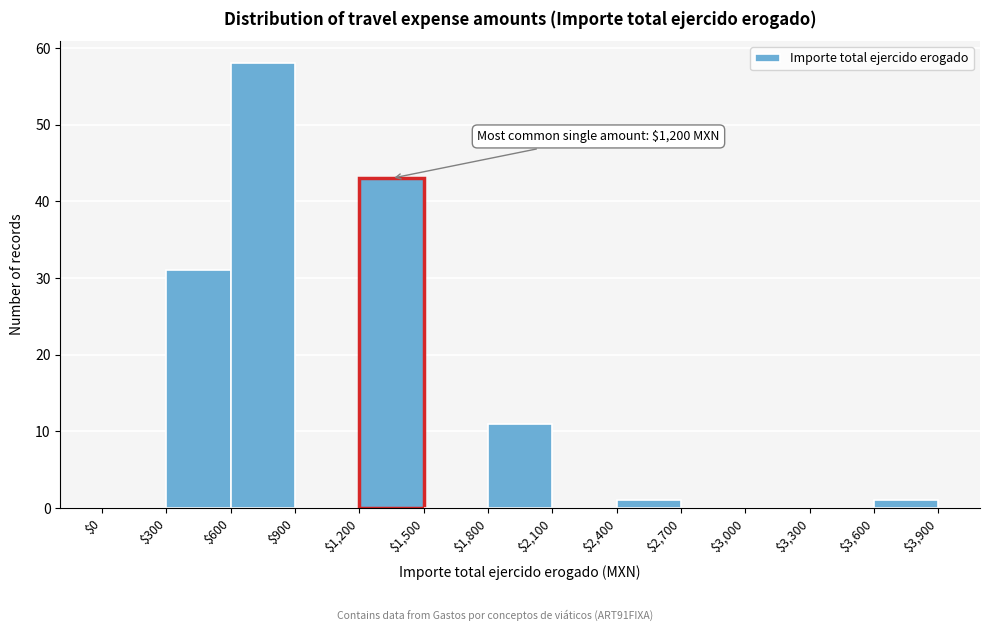

Over which range of the x-axis is the bar tallest?

$600 to $900